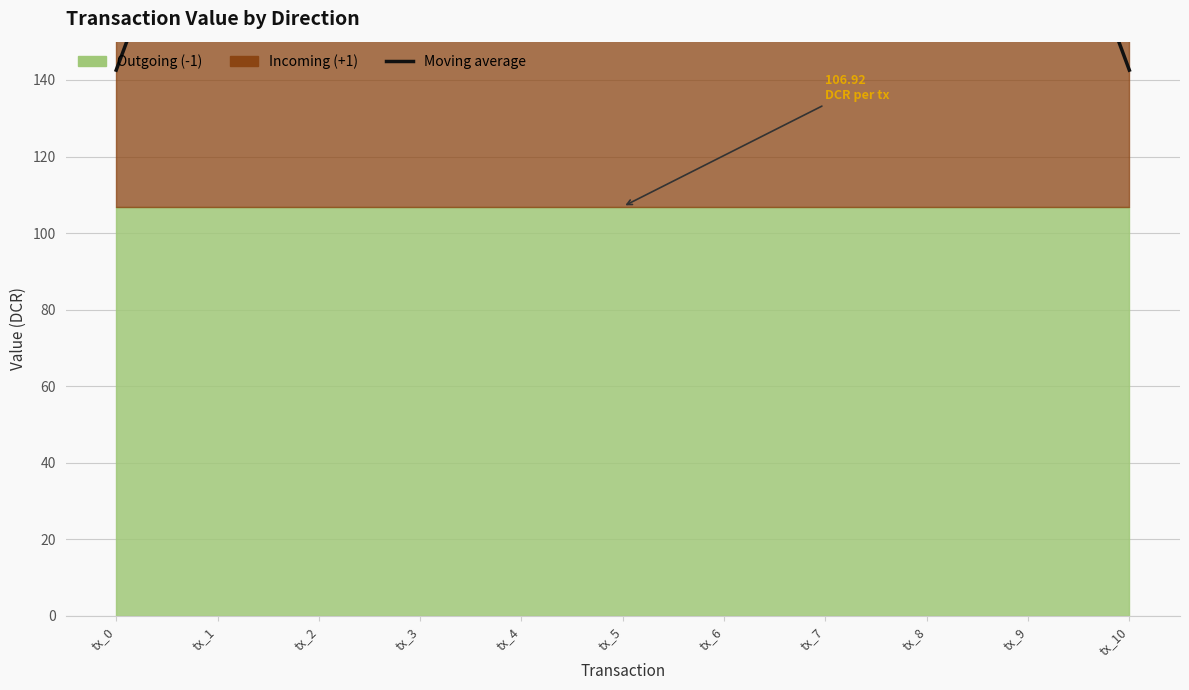

Where does the data first go above 213?

tx_1